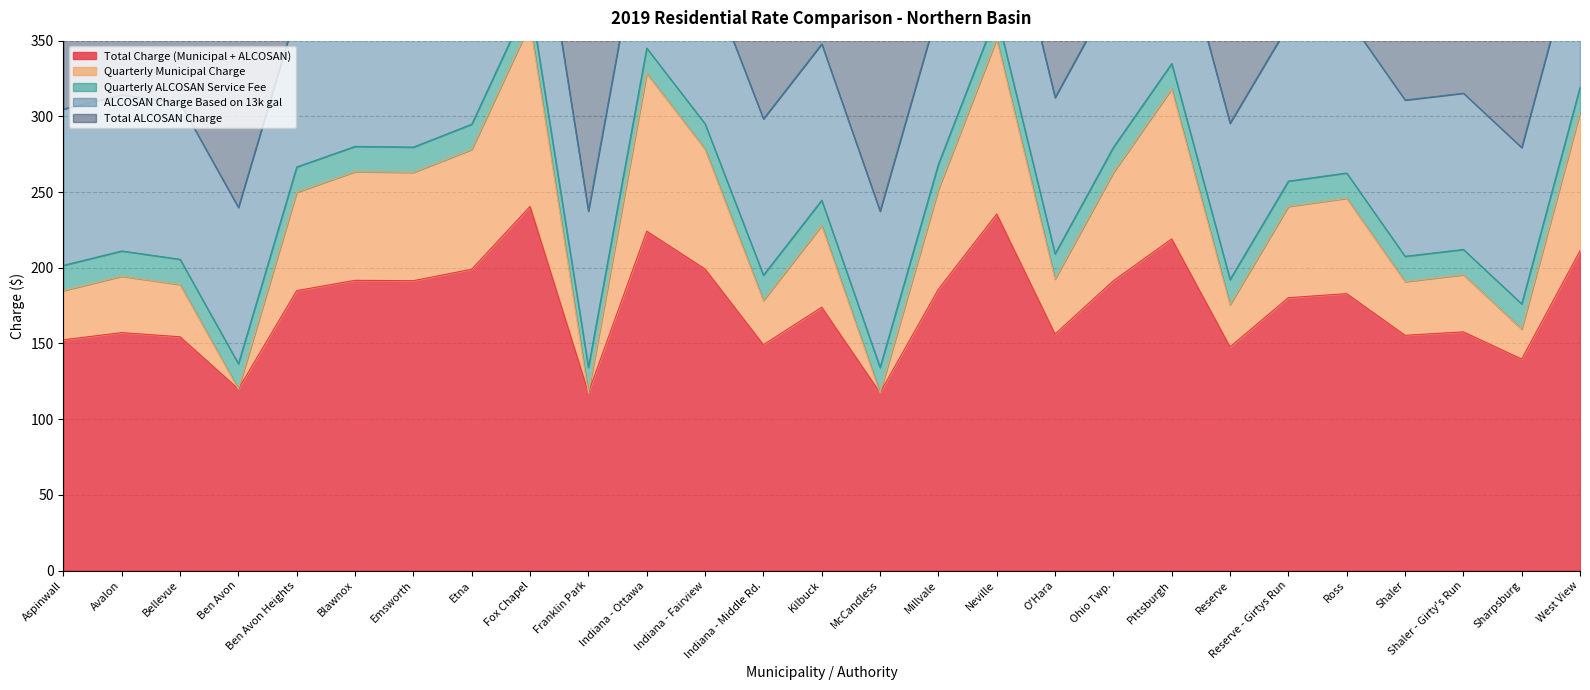

What is the total value across all series at Reserve - Girtys Run?

480.4